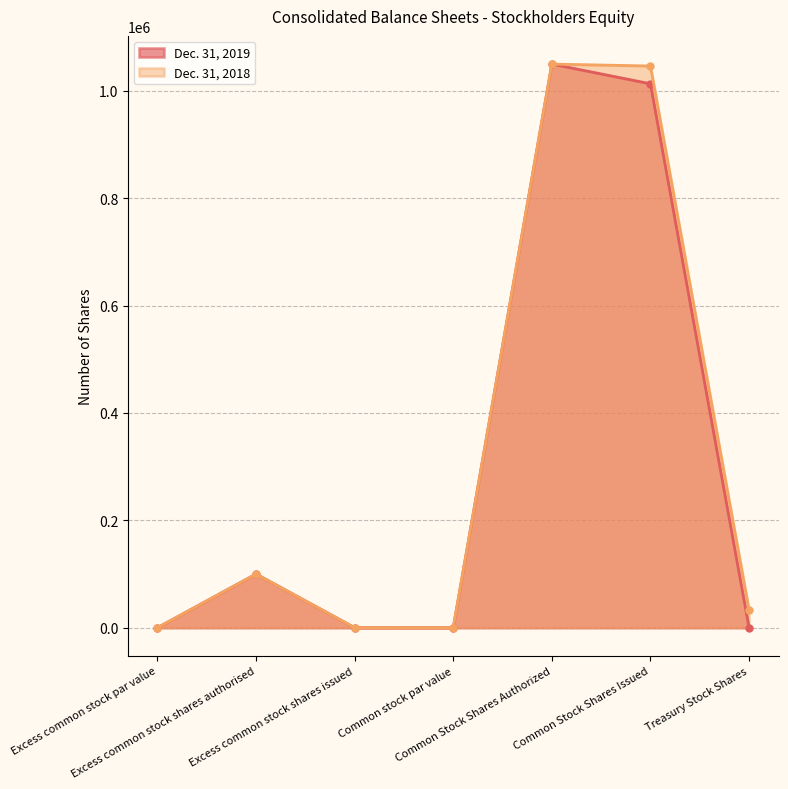

Which series has the largest total across all categories?

Dec. 31, 2018